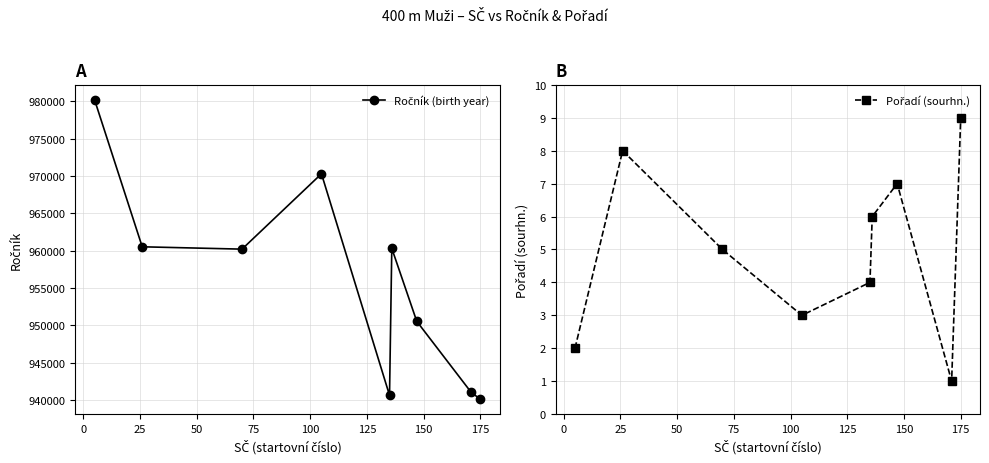

True or false: Ročník (birth year) has more than 2 points higher than both neighbors.

False